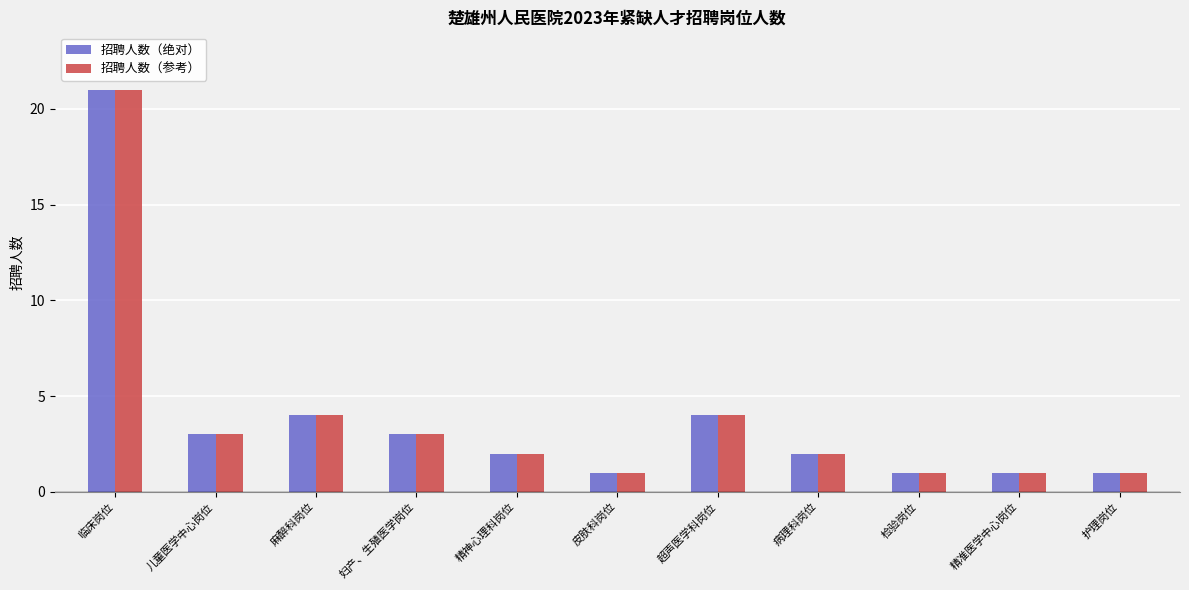

True or false: 招聘人数（参考） has a value of 4 at 超声医学科岗位.

True